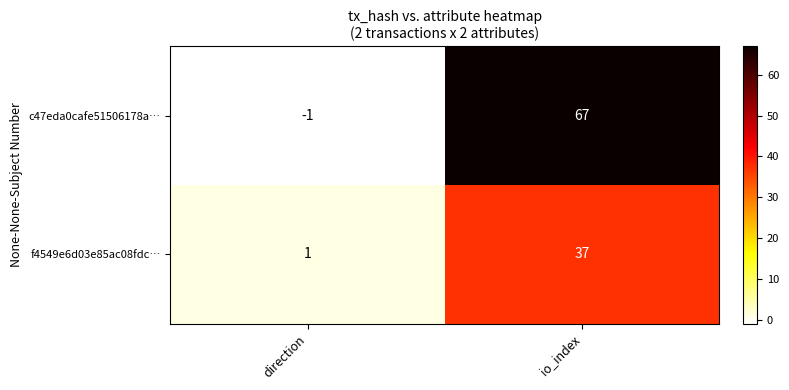

What is the total value across all series at io_index?

104